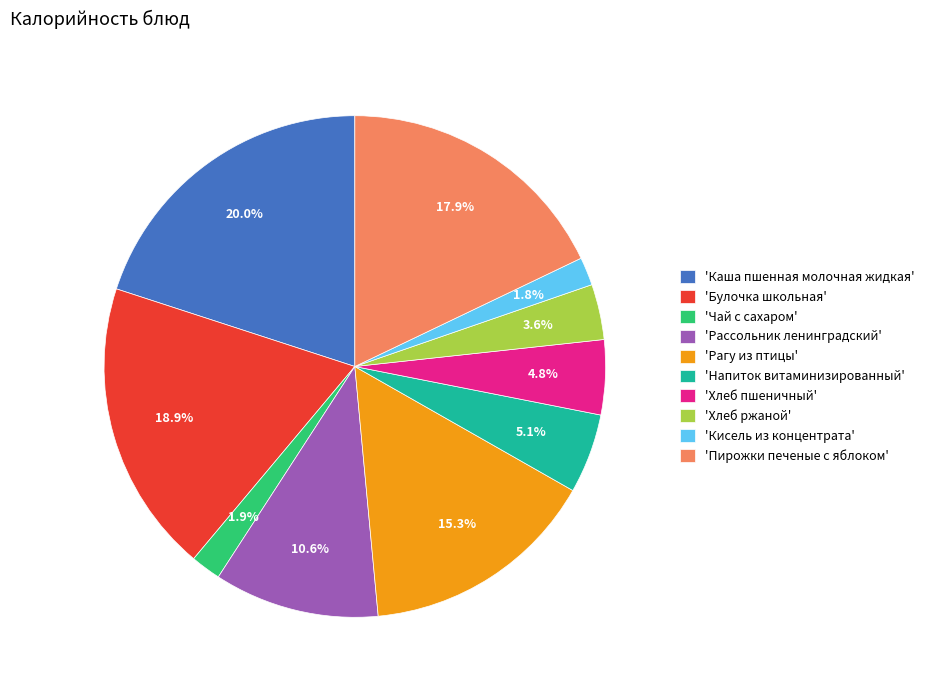

Between 'Напиток витаминизированный' and 'Пирожки печеные с яблоком', which is larger?

'Пирожки печеные с яблоком'